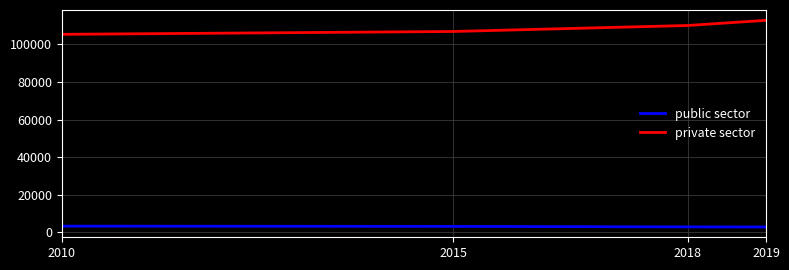

True or false: private sector and public sector cross at least once.

False